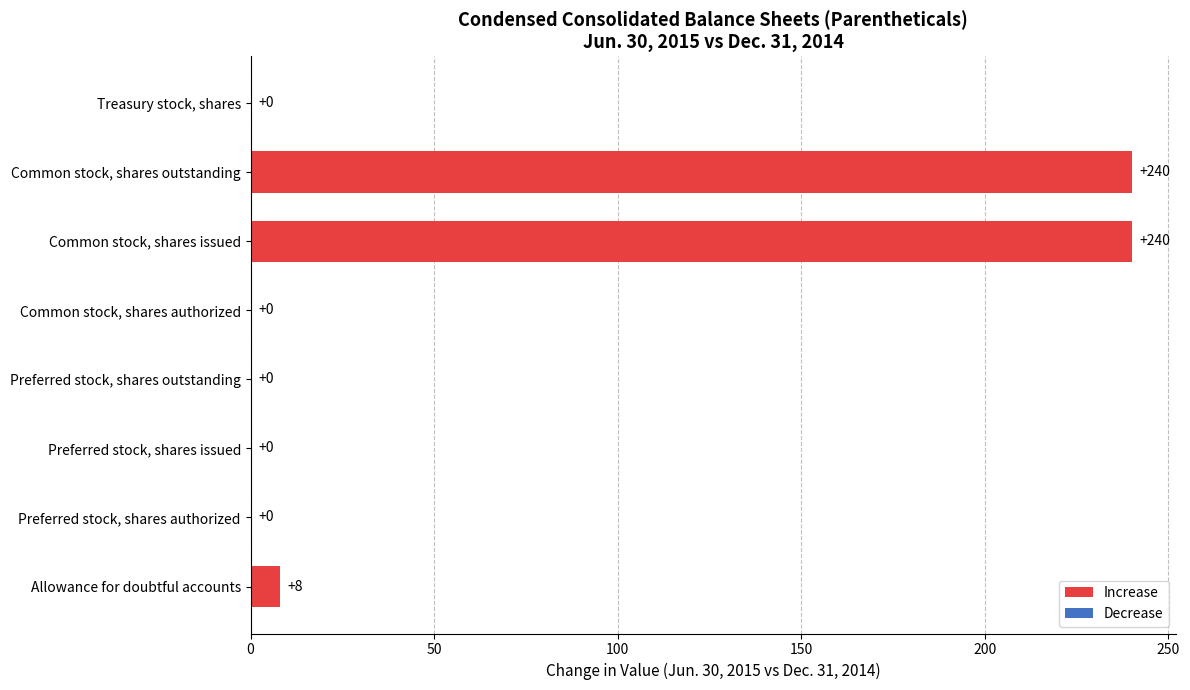

What is the average value?

61